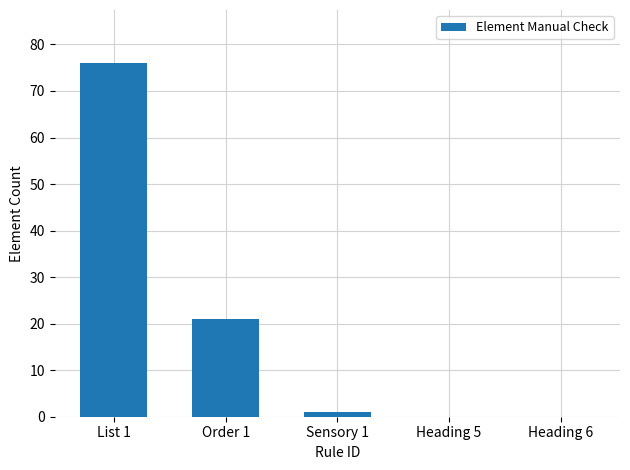

The chart shows a value of -29 at Heading 5. True or false?

False